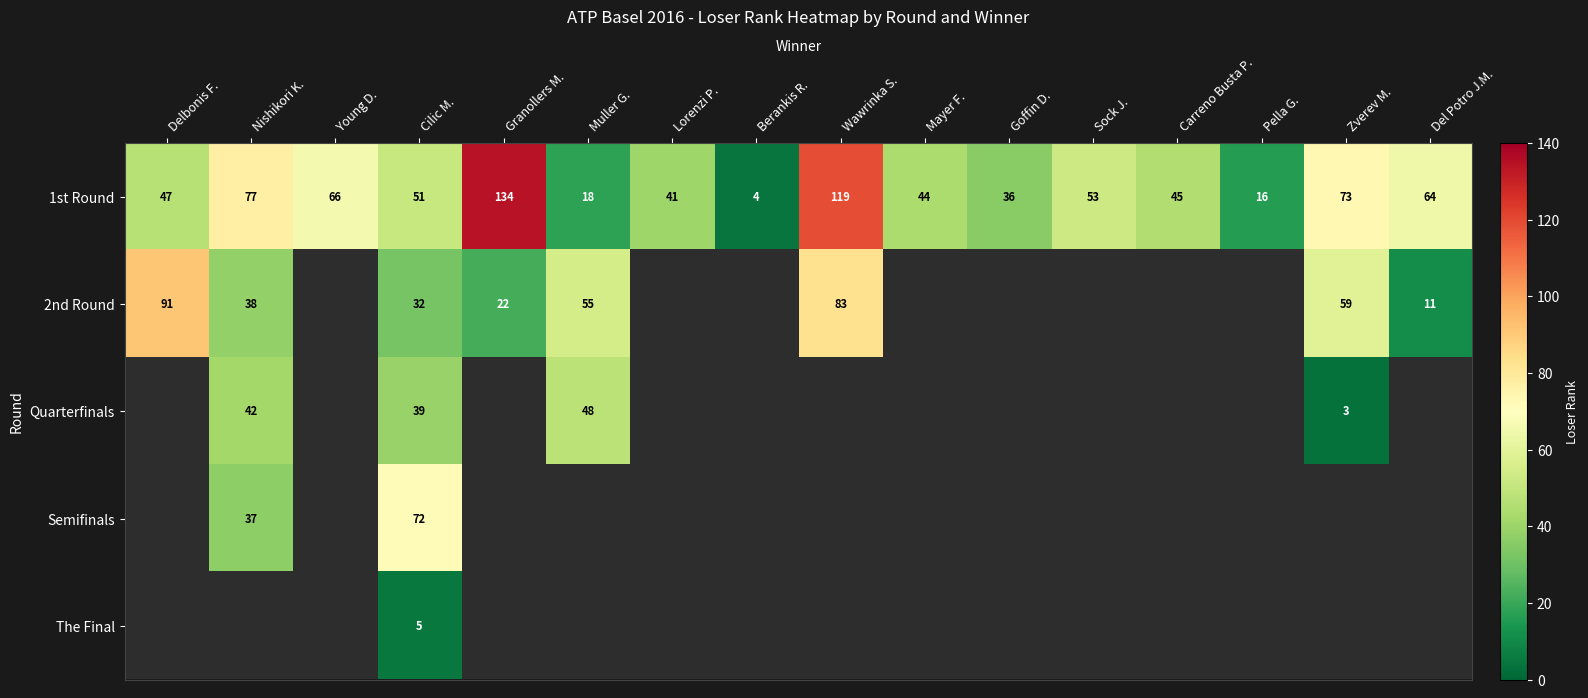

List the labels in order of 1st Round value, smallest first.

Berankis R., Pella G., Muller G., Goffin D., Lorenzi P., Mayer F., Carreno Busta P., Delbonis F., Cilic M., Sock J., Del Potro J.M., Young D., Zverev M., Nishikori K., Wawrinka S., Granollers M.